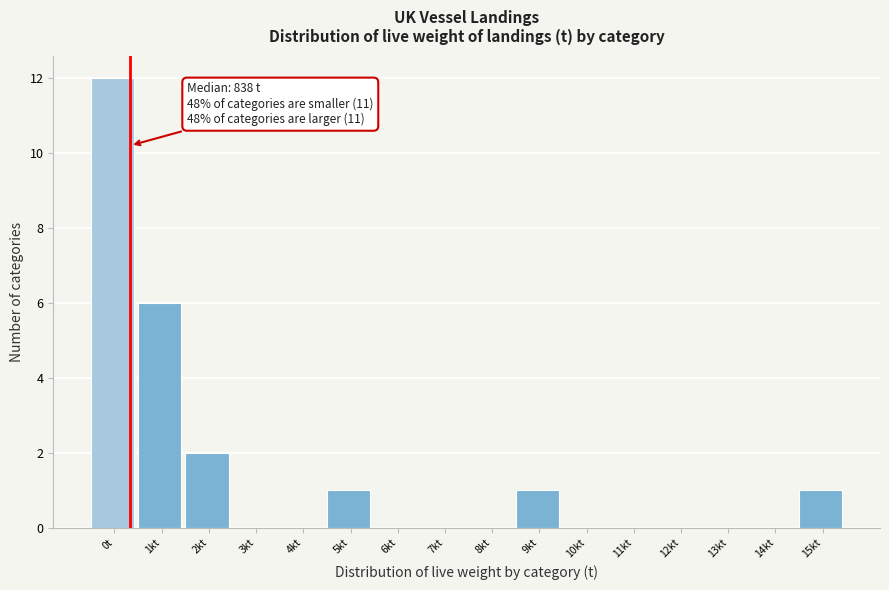

Reading left to right, list all the values displayed in this chart.

0t=12	1kt=6	2kt=2	3kt=0	4kt=0	5kt=1	6kt=0	7kt=0	8kt=0	9kt=1	10kt=0	11kt=0	12kt=0	13kt=0	14kt=0	15kt=1